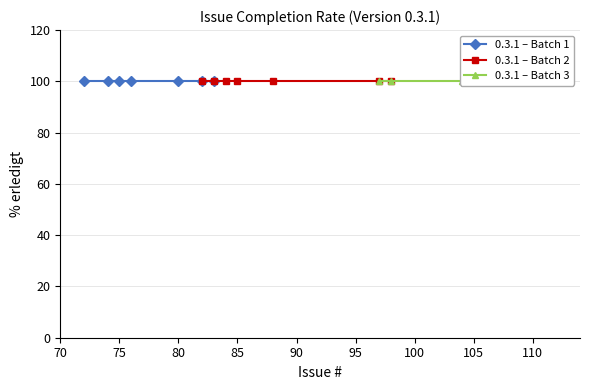

True or false: % erledigt has a value of 100 at 104.

True